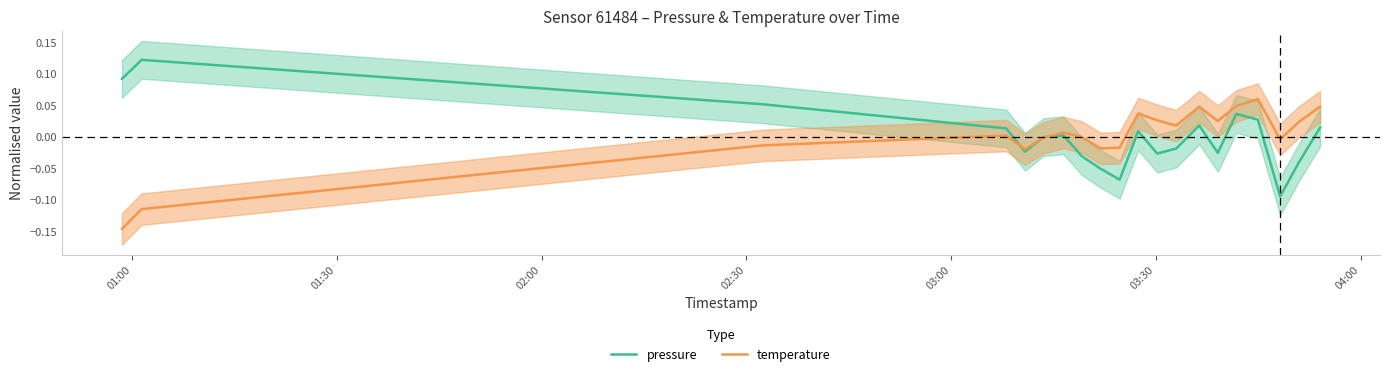

What are all the series names shown in the legend?

pressure, temperature